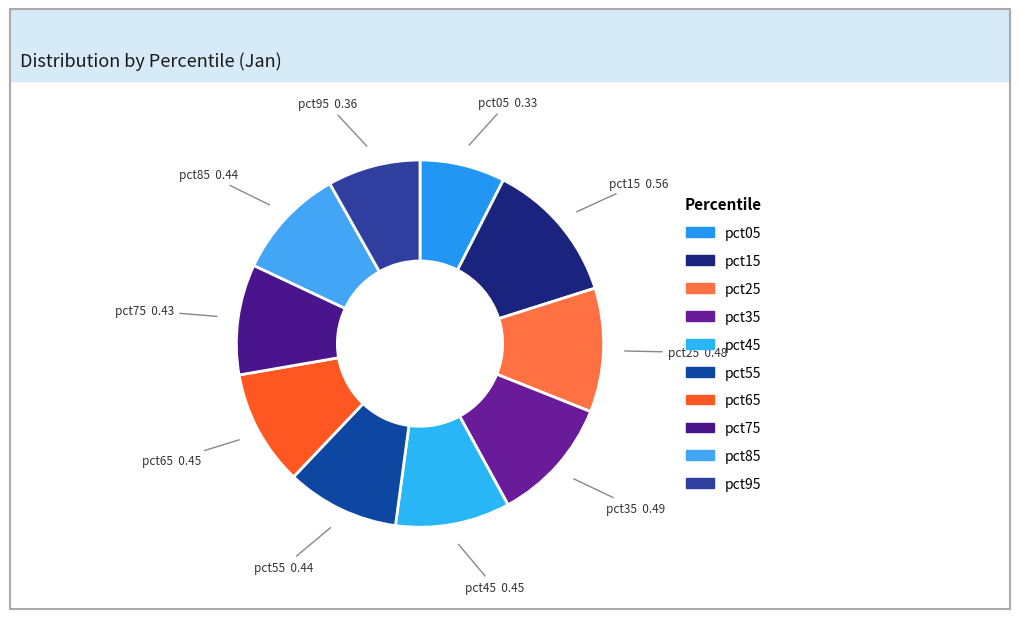

How many slices are in this pie chart?

10